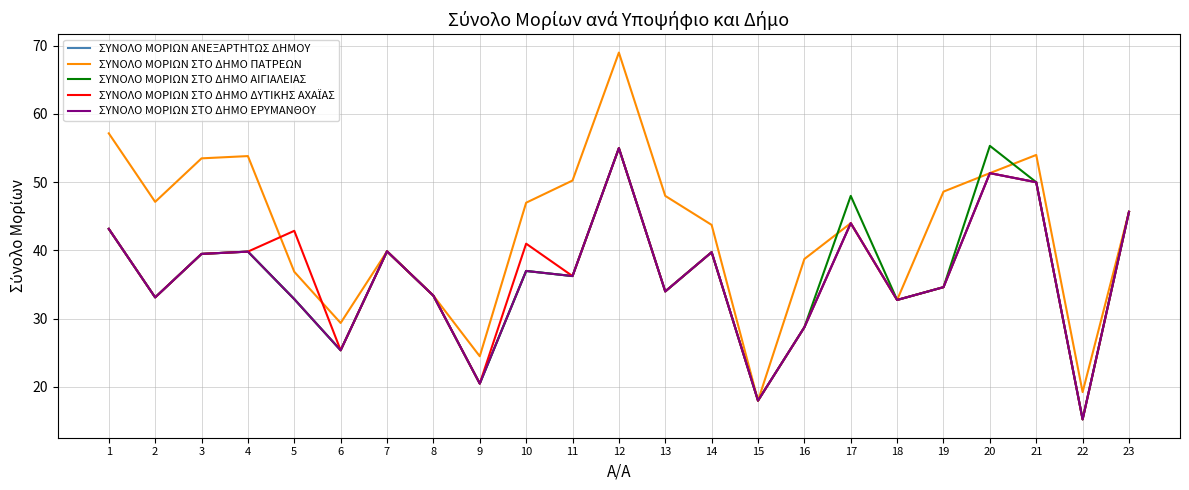

Is this an area chart (filled region under the line)?

No